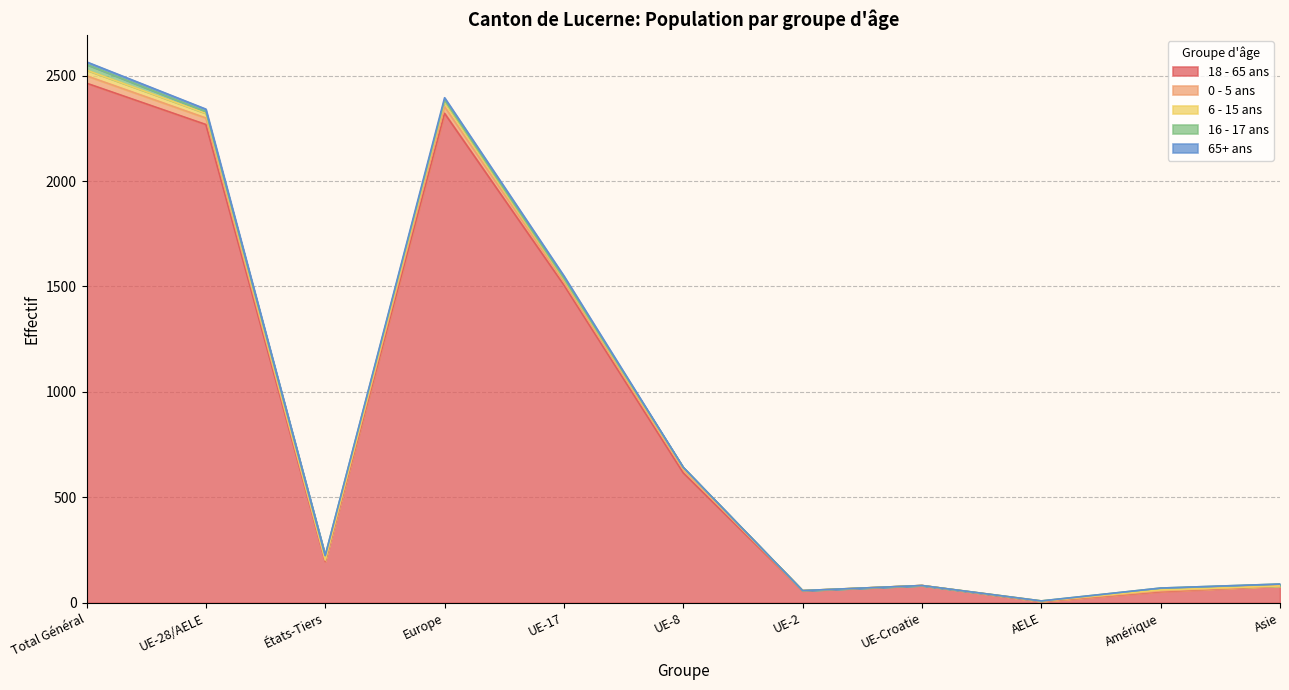

Where do 16 - 17 ans (Total) and 0 - 5 ans (Total) first cross each other?

UE-28/AELE and États-Tiers